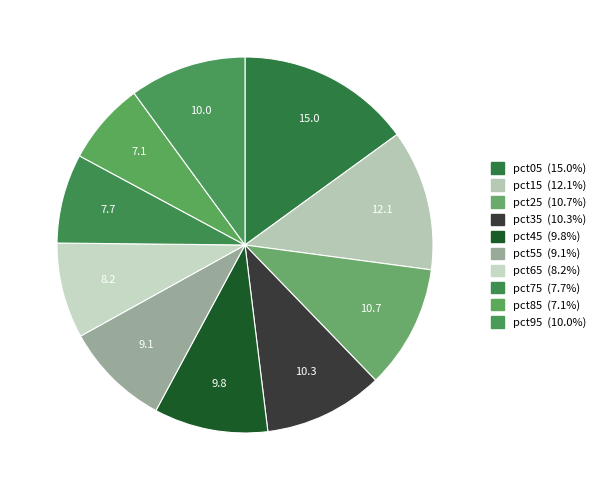

To the nearest percent, what is the difference between the largest and smallest slice percentages?

8%